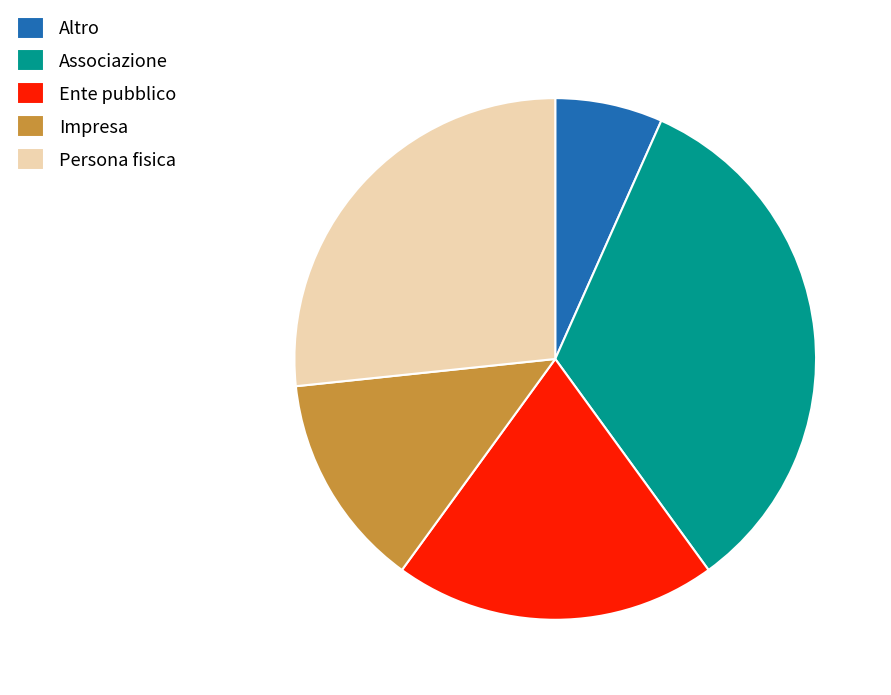

The Impresa slice represents 13% of the pie. True or false?

True